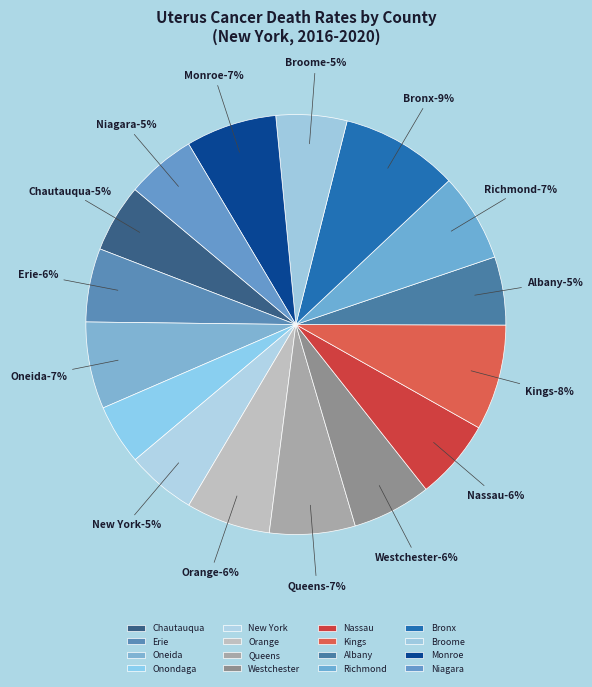

How much of the chart is everything except Chautauqua County?

94.7%